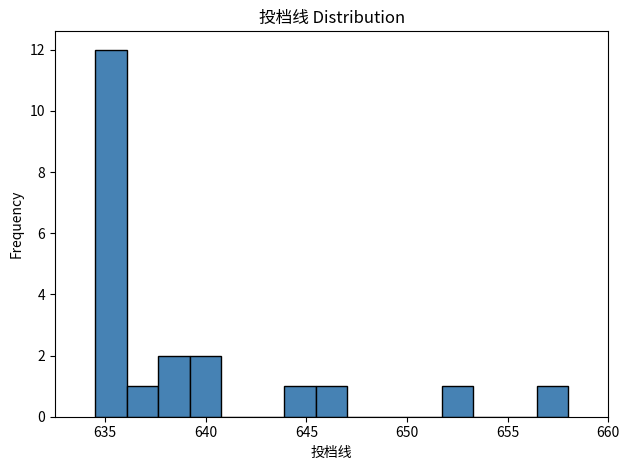

Around what value on the x-axis is the tallest bar? Give the approximate position of its centre, as read against the axis.

635.5